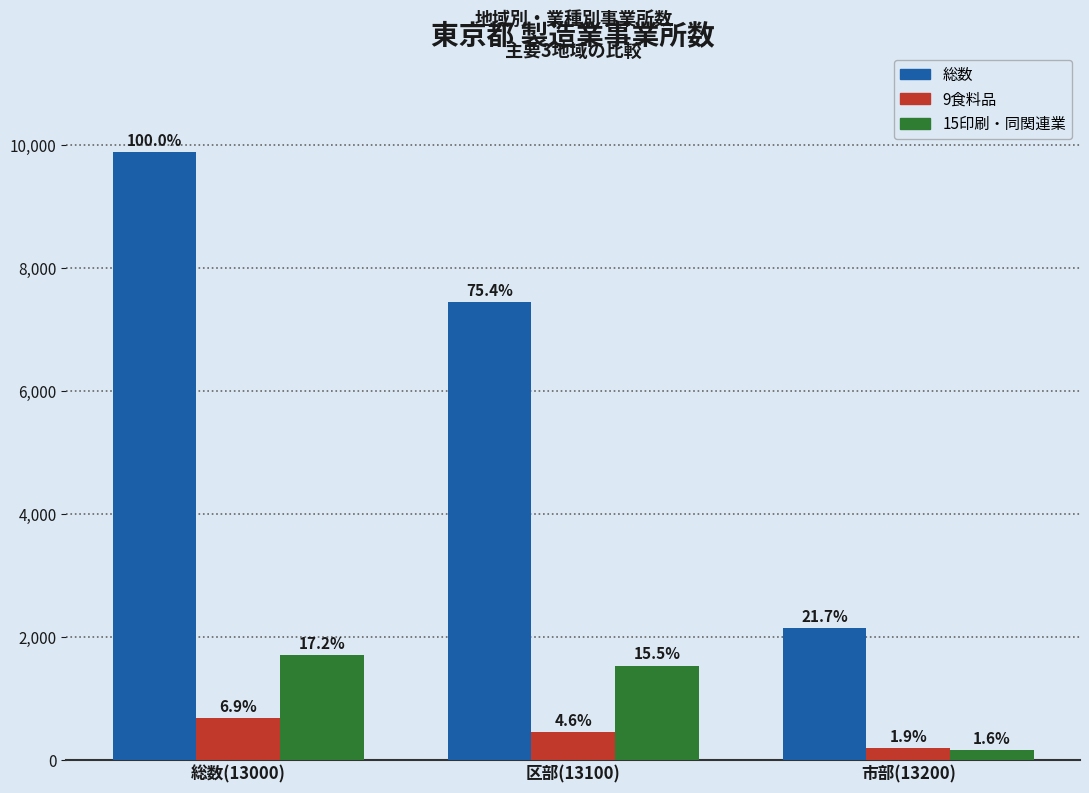

Where does the 9食料品 series first go above 455?

総数(13000)